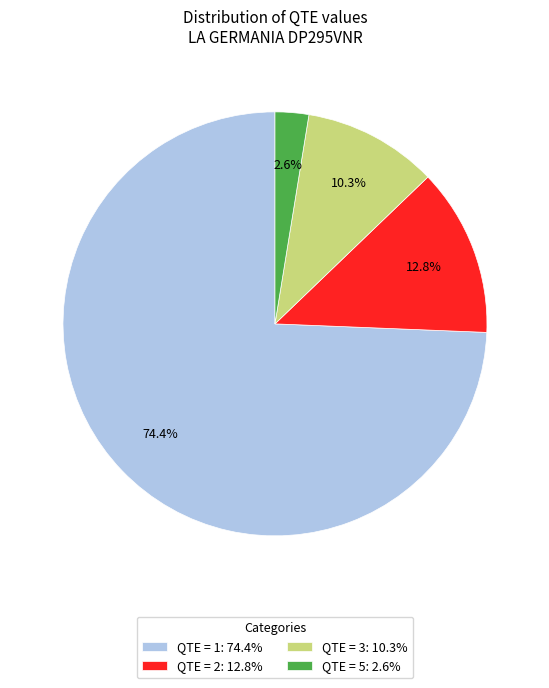

Is the sum of QTE = 1: 74.4% and QTE = 3: 10.3% greater than half?

Yes